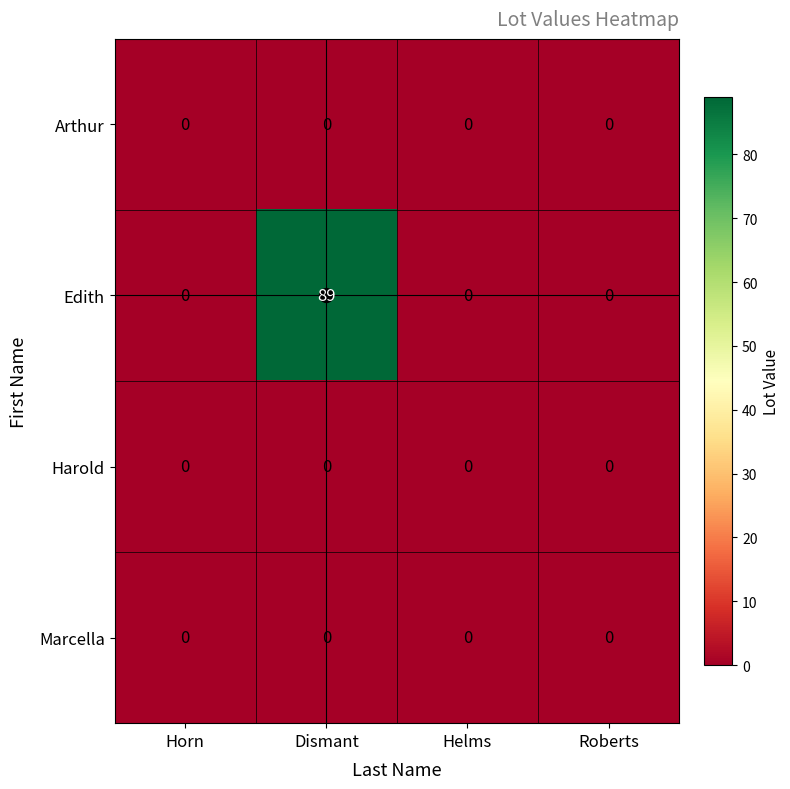

True or false: Harold has a value of 0 at Horn.

True